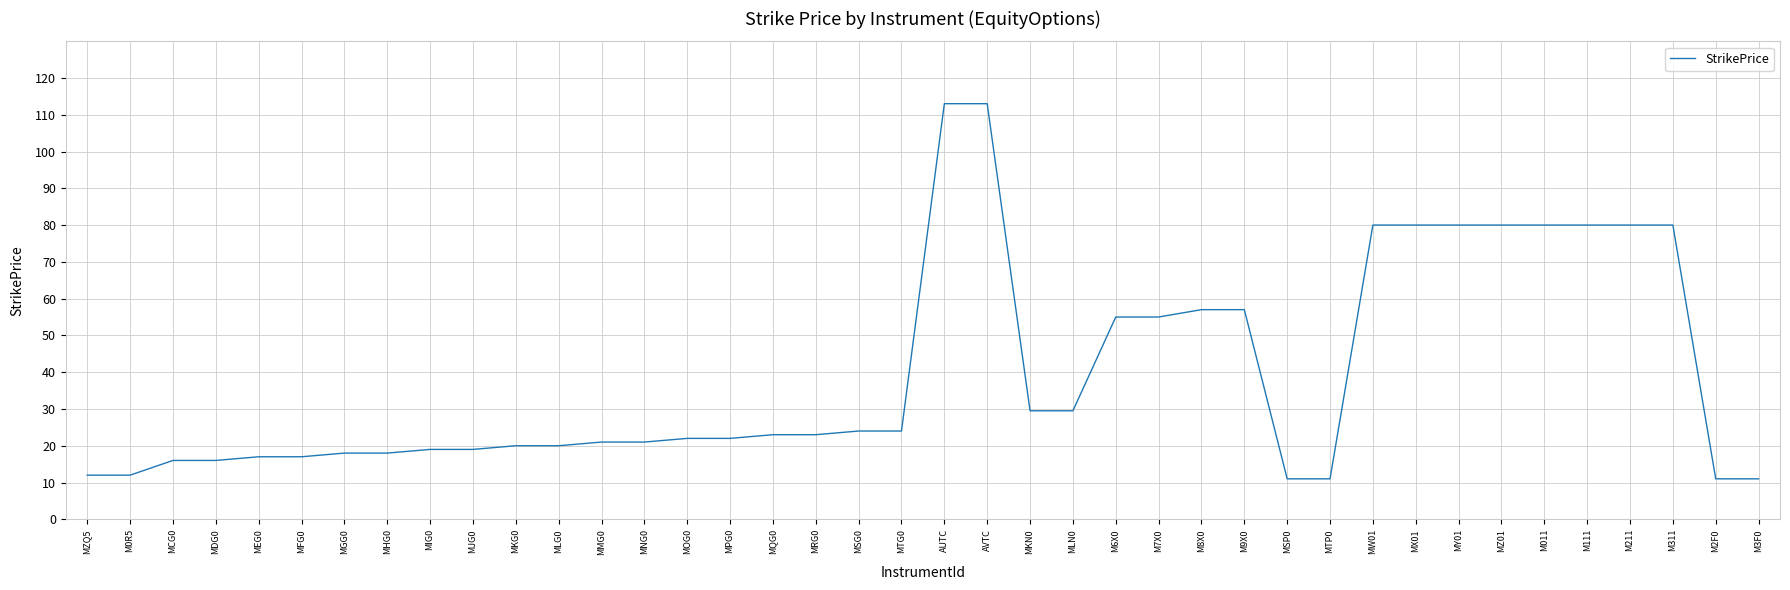

Count the number of categories in the chart.

40